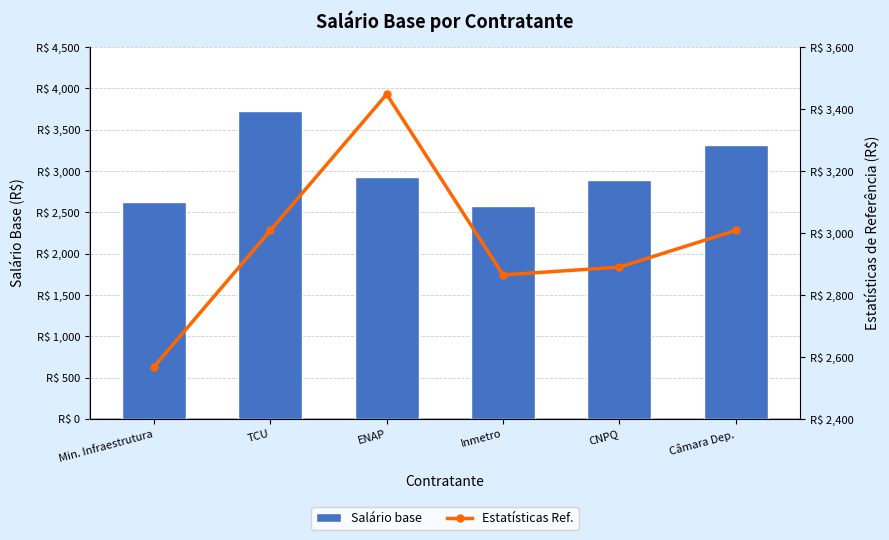

How many groups of bars are there?

6